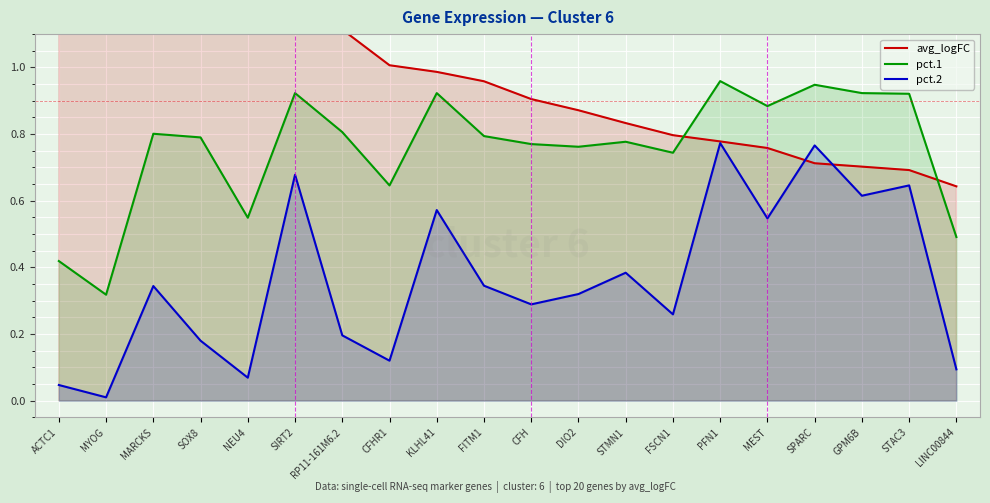

List the labels in order of pct.1 value, smallest first.

MYOG, ACTC1, LINC00844, NEU4, CFHR1, FSCN1, DIO2, CFH, STMN1, SOX8, FITM1, MARCKS, RP11-161M6.2, MEST, STAC3, SIRT2, KLHL41, GPM6B, SPARC, PFN1